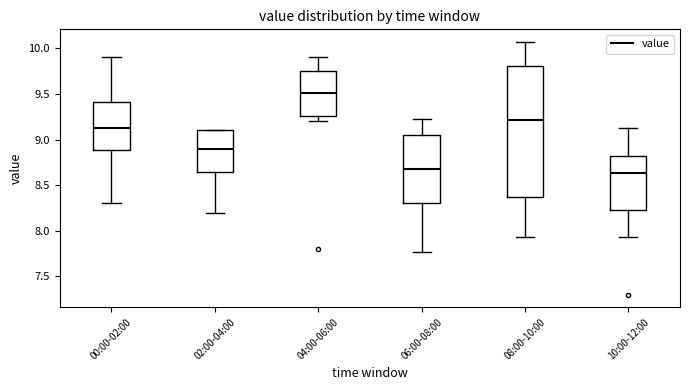

Where does the median line of the box for 08:00-10:00 sit on the y-axis? The values are not printed on the chart, so give them approximately, as read against the axis.

9.20